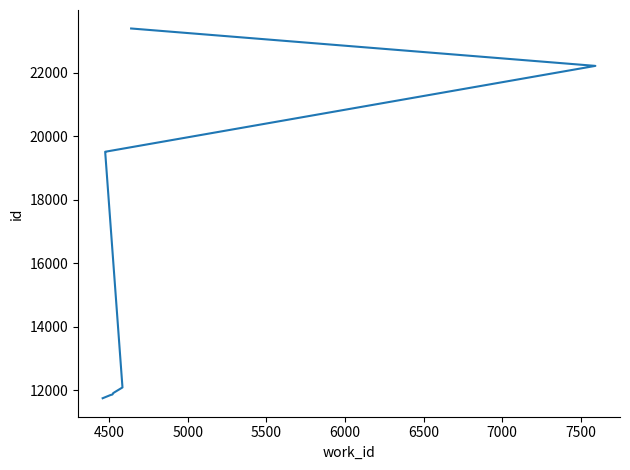

What is the label of the 7th point from the left?

7000